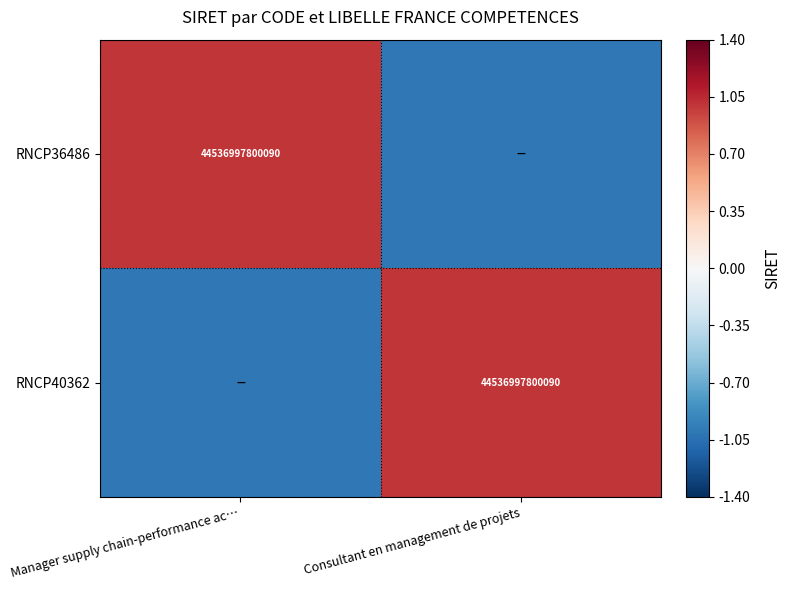

Is it true that RNCP40362 equals 70571141321506 at Consultant en management de projets?

False